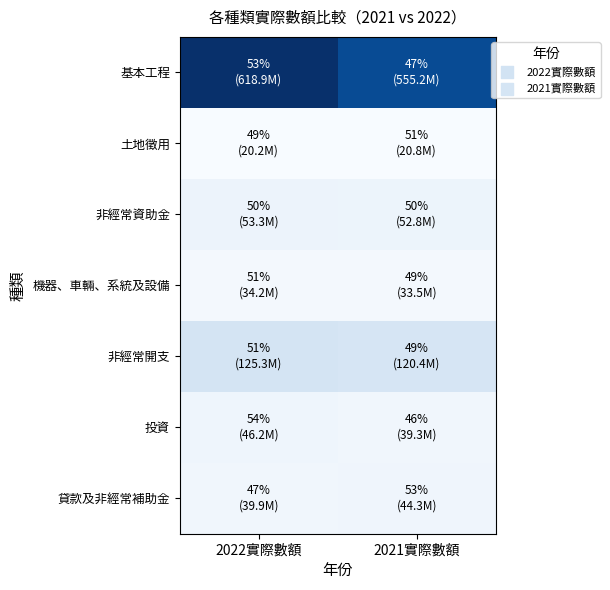

Reading left to right, list all the values displayed in this chart.

基本工程: 2022實際數額=618927488	2021實際數額=555198307
土地徵用: 2022實際數額=20228518	2021實際數額=20833140
非經常資助金: 2022實際數額=53330095	2021實際數額=52838479
機器、車輛、系統及設備: 2022實際數額=34165664	2021實際數額=33452756
非經常開支: 2022實際數額=125340315	2021實際數額=120361952
投資: 2022實際數額=46173363	2021實際數額=39332395
貸款及非經常補助金: 2022實際數額=39936609	2021實際數額=44272281